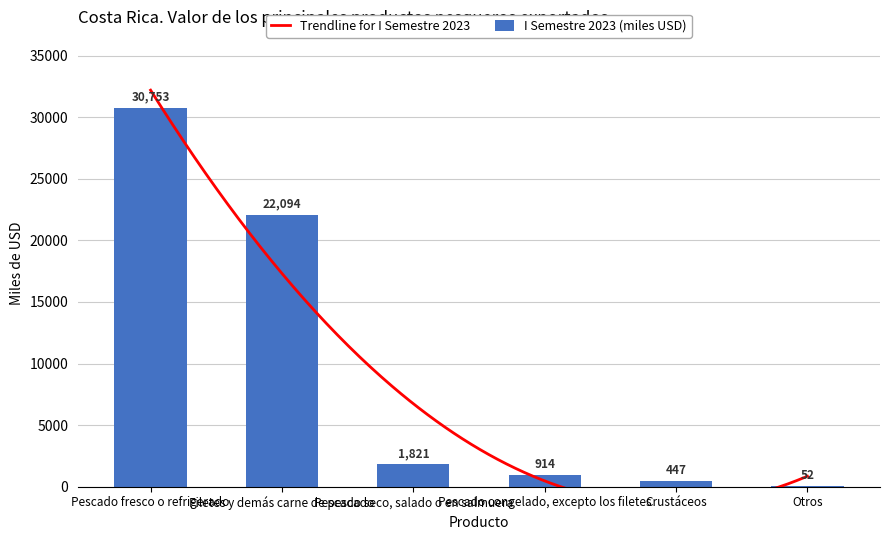

List the labels in order of value, largest first.

Pescado fresco o refrigerado, Filetes y demás carne de pescado, Pescado seco, salado o en salmuera, Pescado congelado, excepto los filetes, Crustáceos, Otros